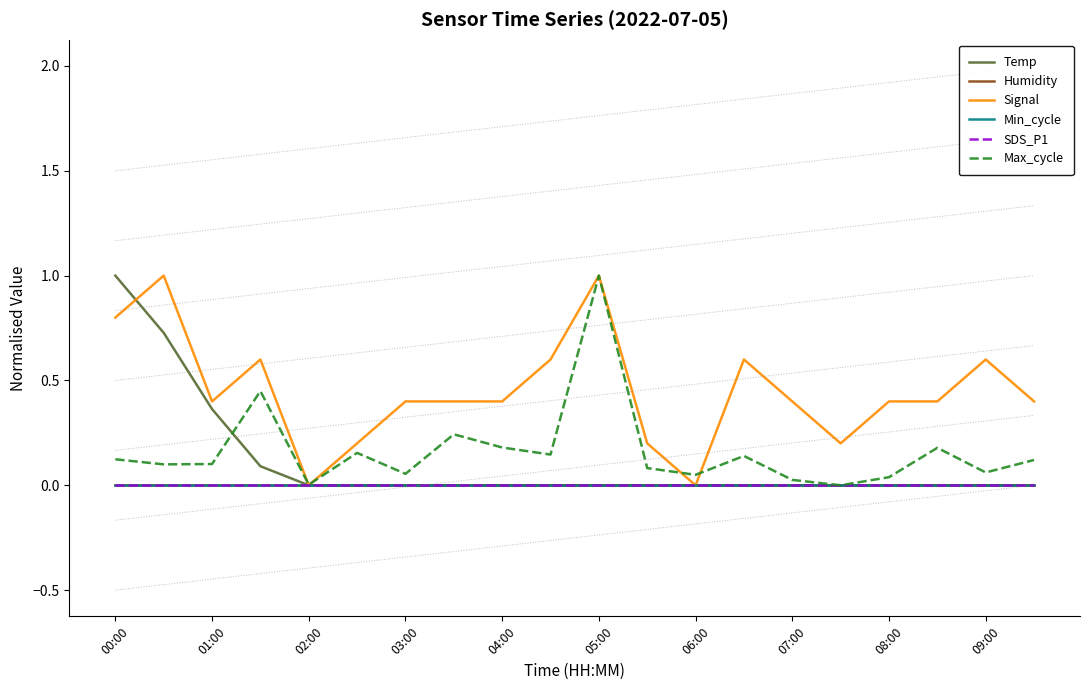

Does the chart have visible grid lines?

No